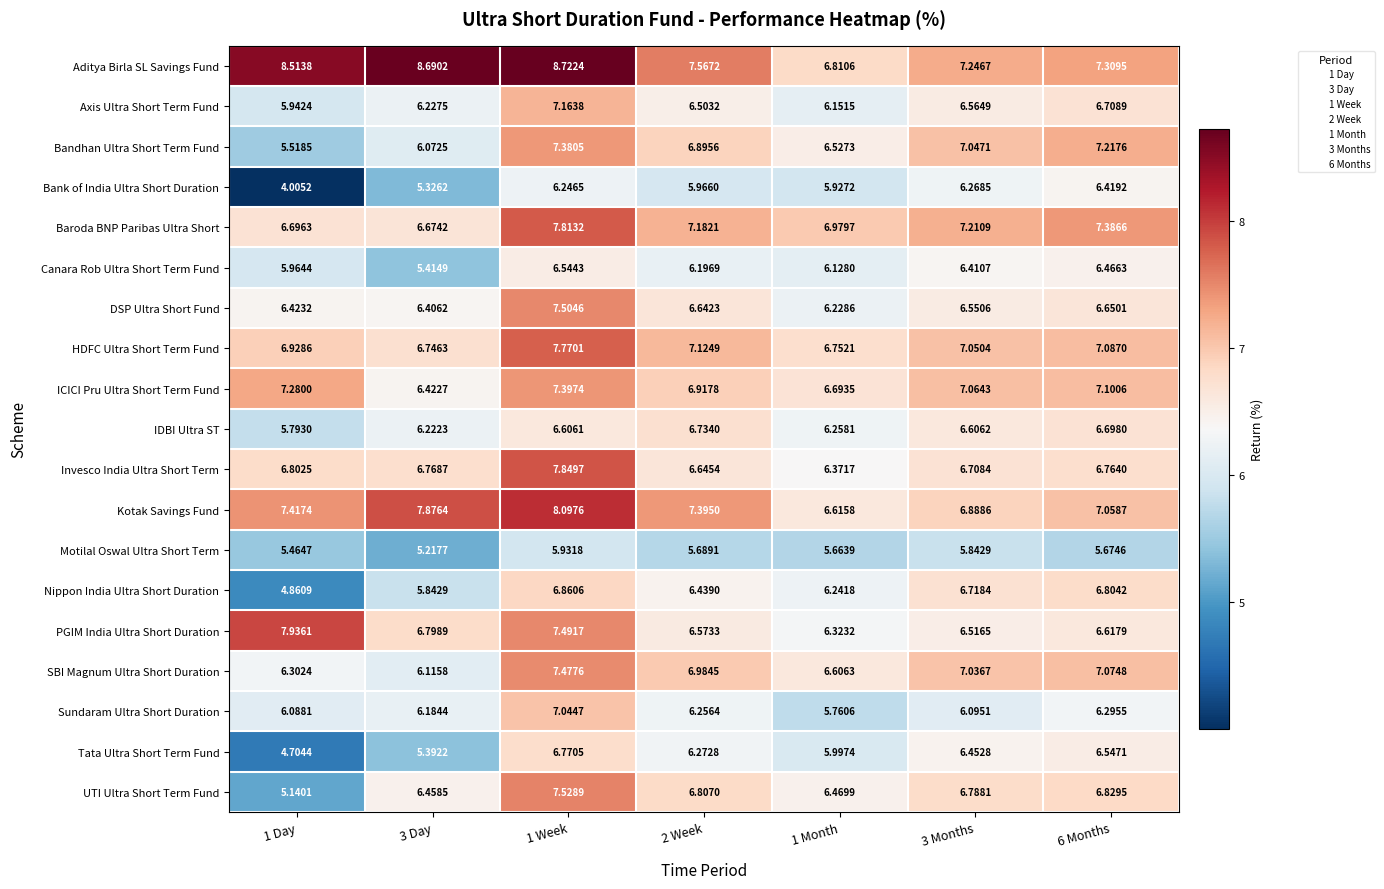

Which series changed the most between 1 Week and 1 Month?

Aditya Birla SL Savings Fund